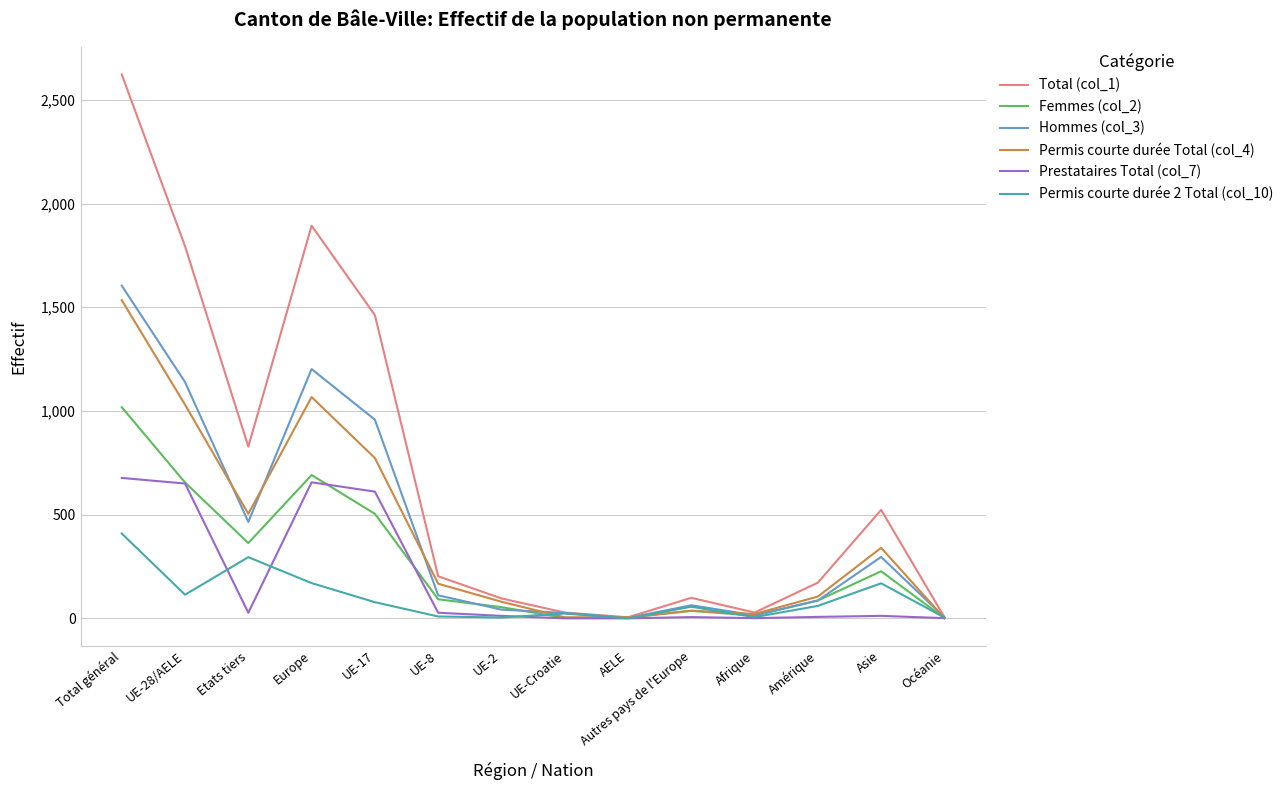

At how many categories does at least one series exceed 1645?

3